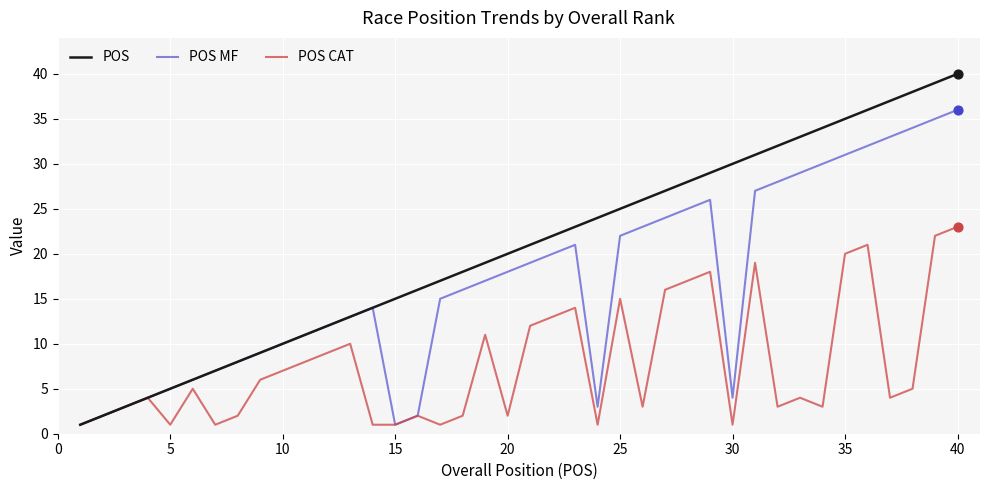

Rank the series by their maximum value, from lowest to highest.

POS CAT, POS MF, POS